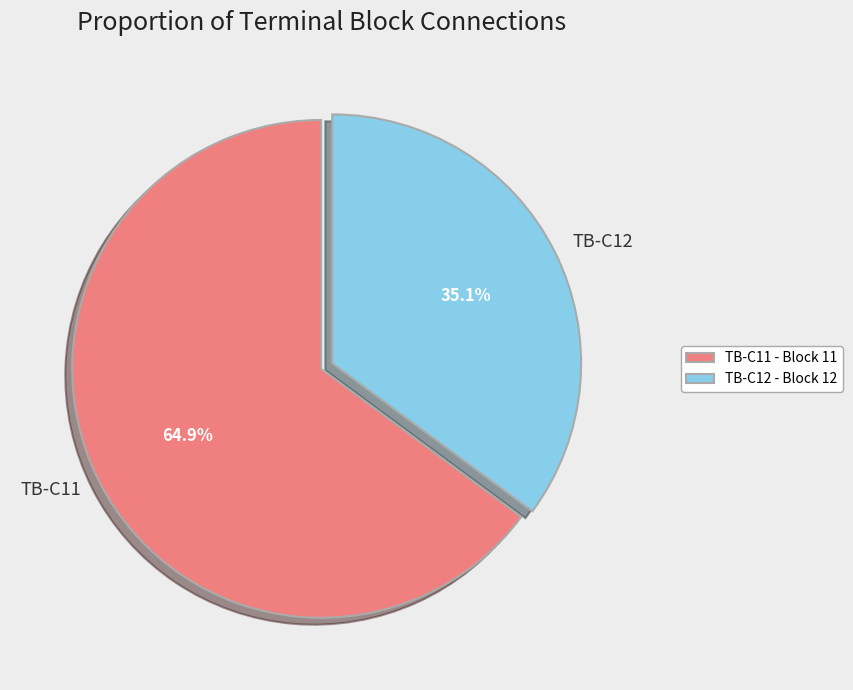

Combined, what portion of the pie is TB-C11 and TB-C12?

100.0%